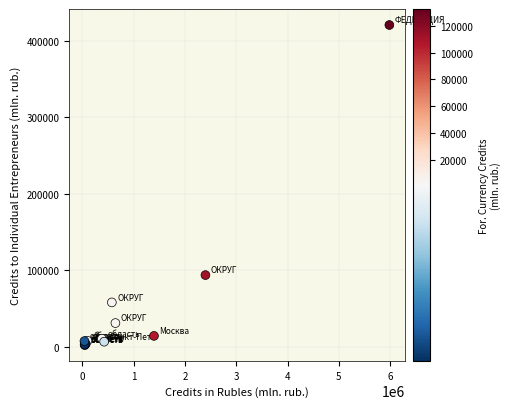

What Y value in the scatter plot is closest to 211539?

93726